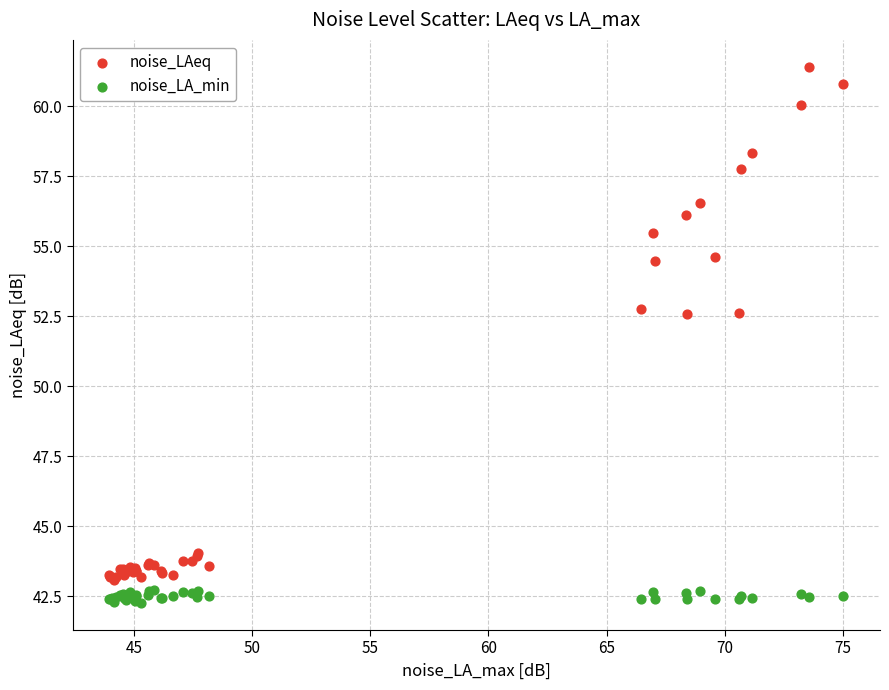

Which series has the widest spread of Y values?

noise_LAeq